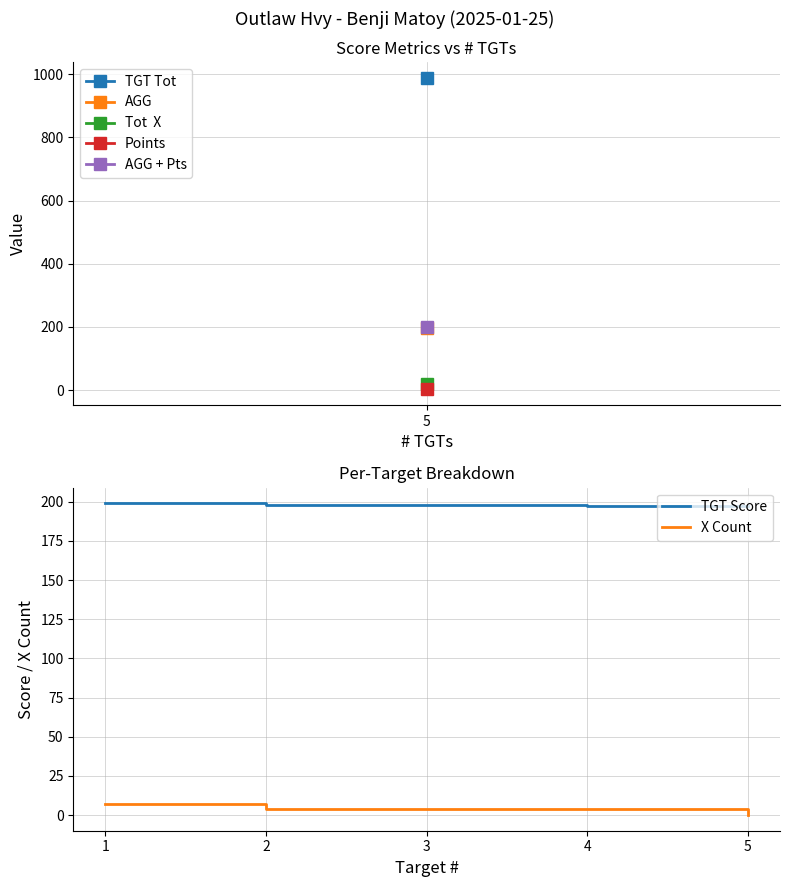

Which series has the largest total across all categories?

TGT Score